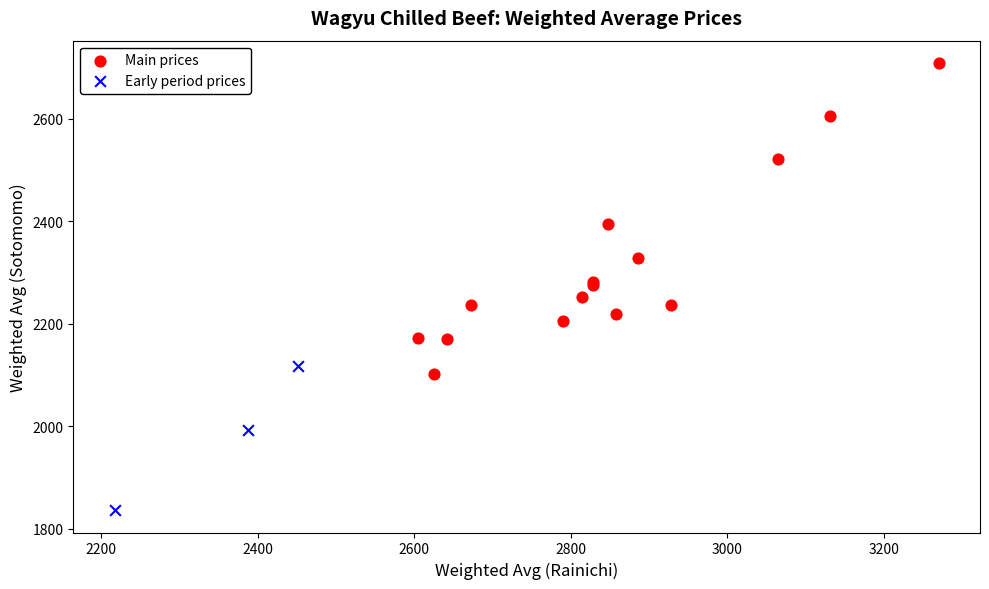

Which series has the widest spread of Y values?

Main prices